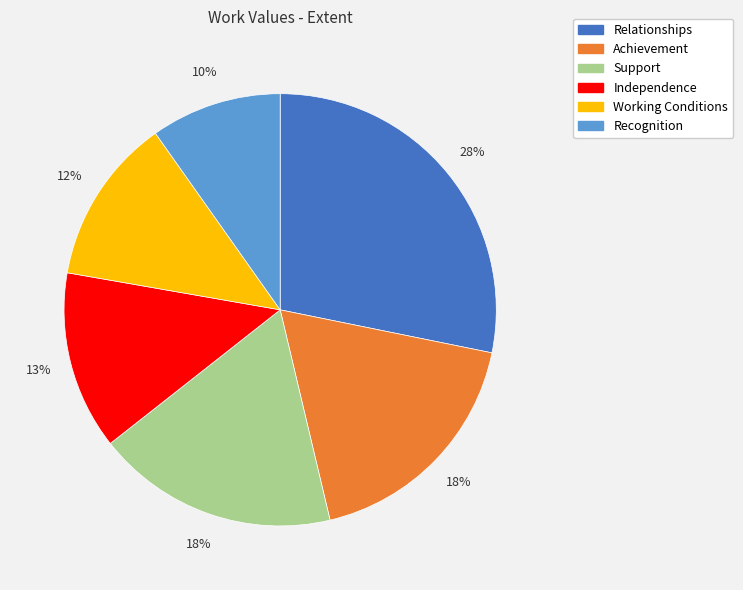

Approximately how many times larger is the value at Relationships compared to Working Conditions?

2.3